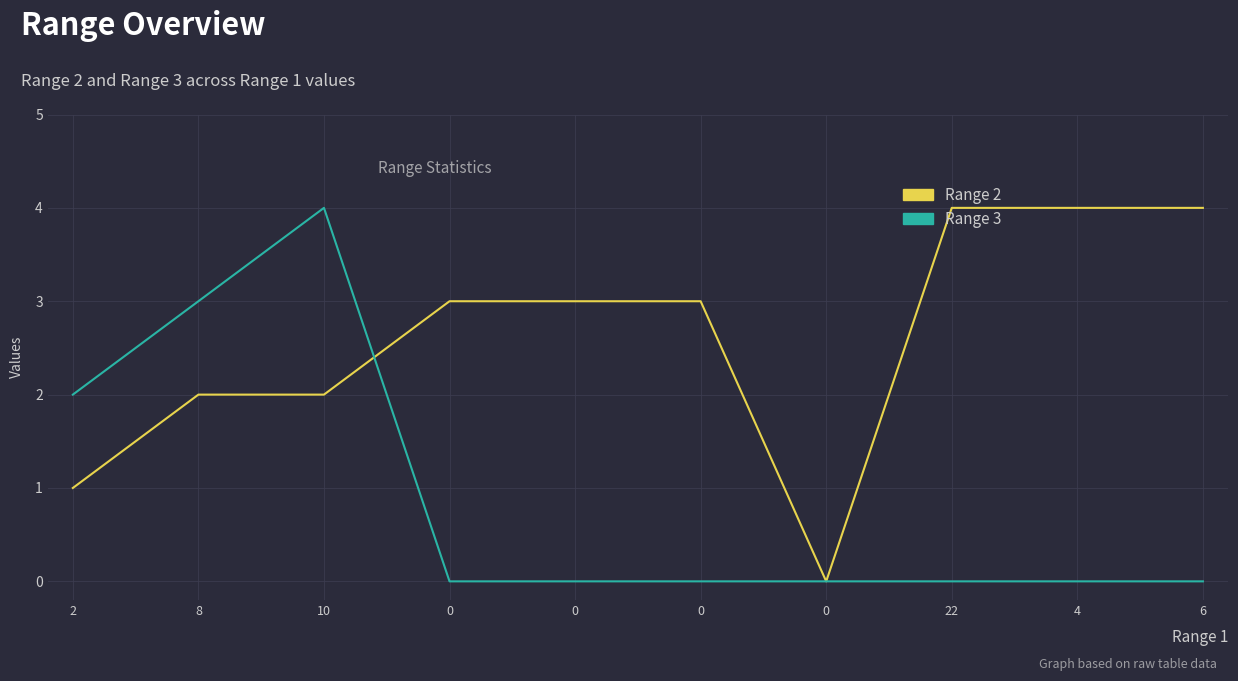

Which series has the largest total across all categories?

Range 2